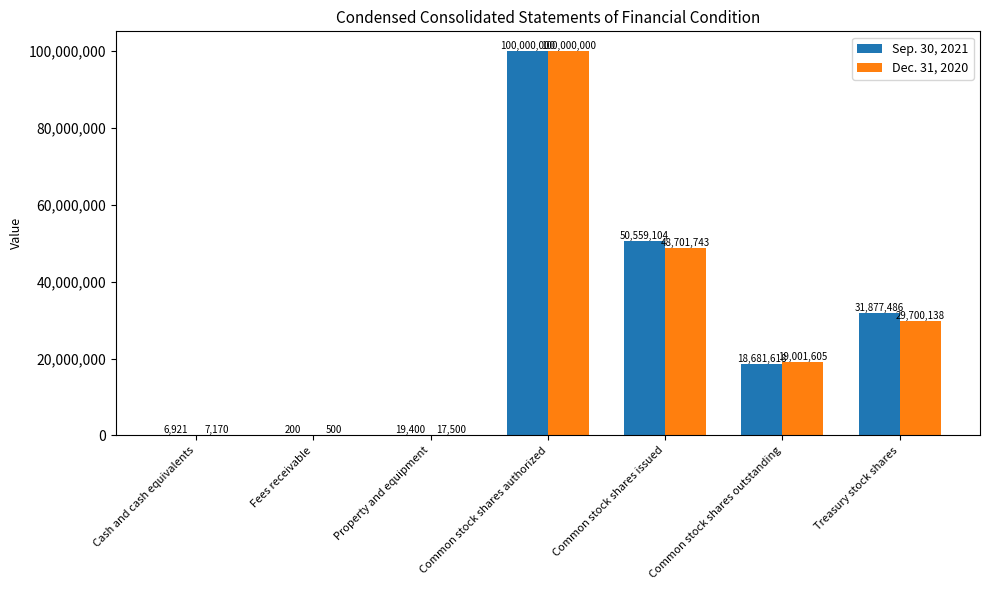

What value does the Dec. 31, 2020 series have at Common stock shares outstanding?

19001605